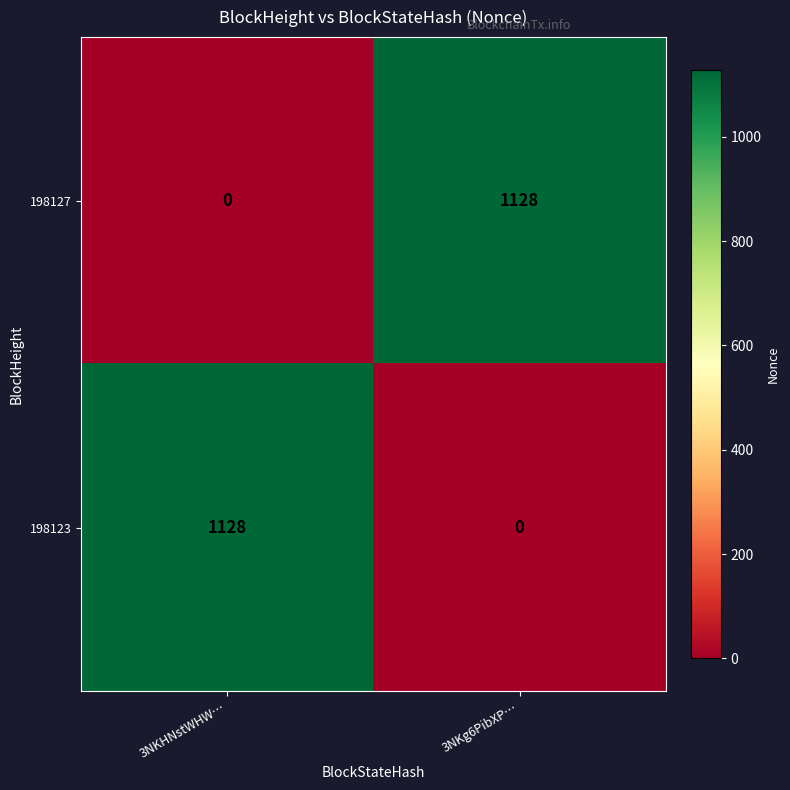

Reading left to right, transcribe all the data shown in this chart.

198127: 3NKHNstWHW…=0	3NKg6PibXP…=1128
198123: 3NKHNstWHW…=1128	3NKg6PibXP…=0